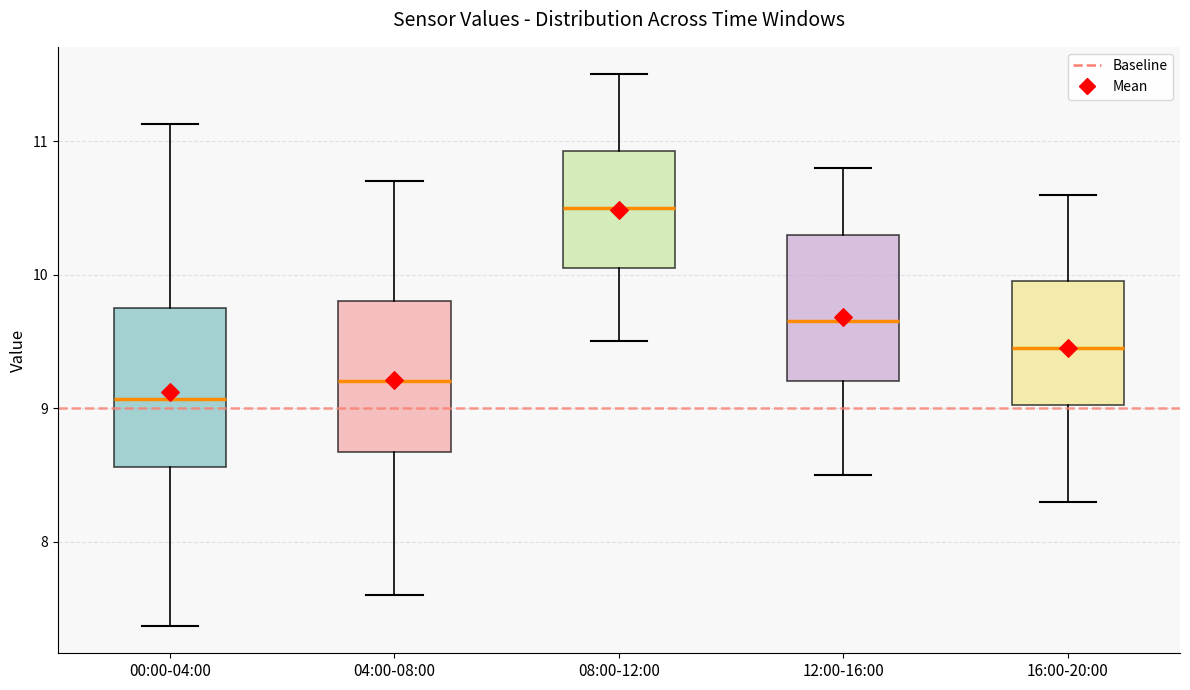

Which box's median line is the lowest?

00:00-04:00